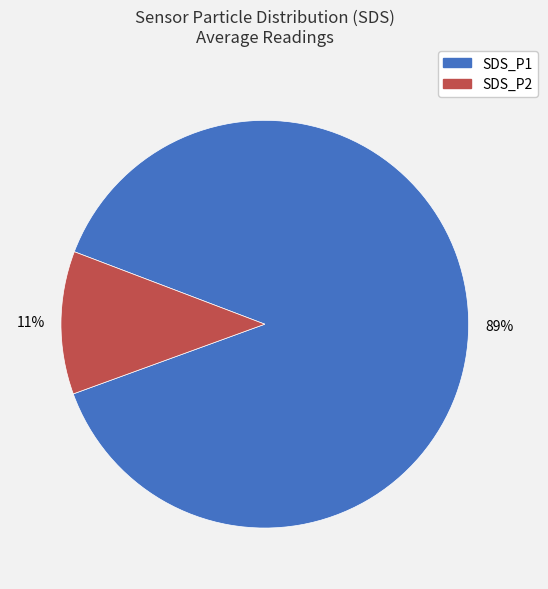

To the nearest percent, what portion does SDS_P1 represent?

89%